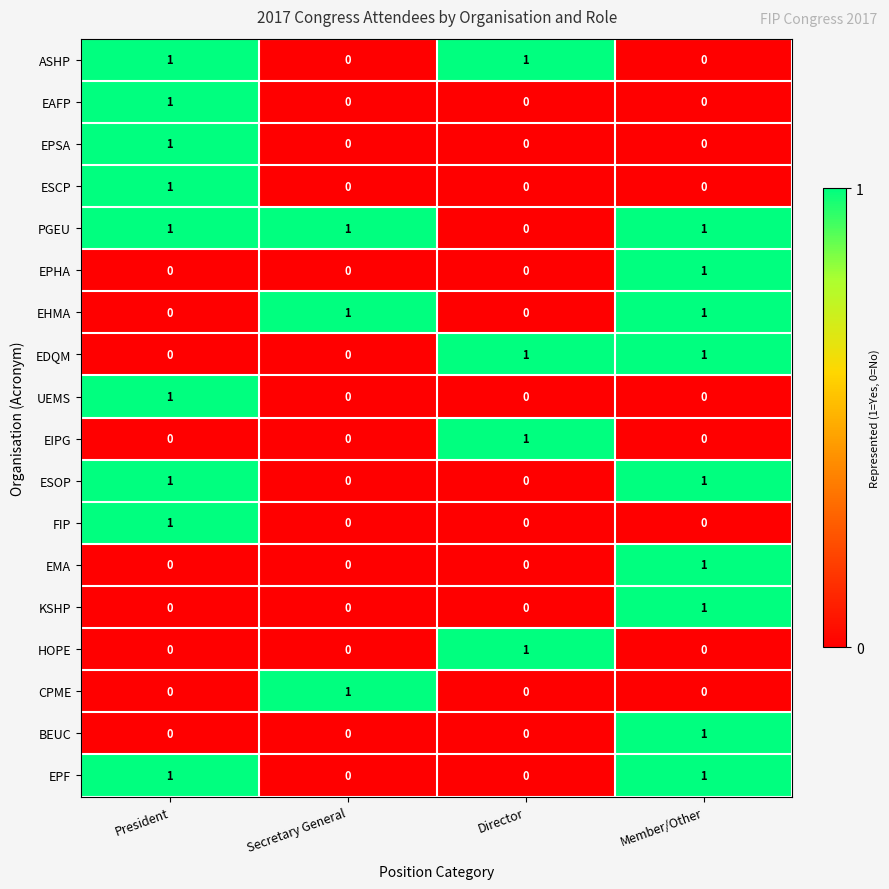

The BEUC series shows 0 at Secretary General. True or false?

True